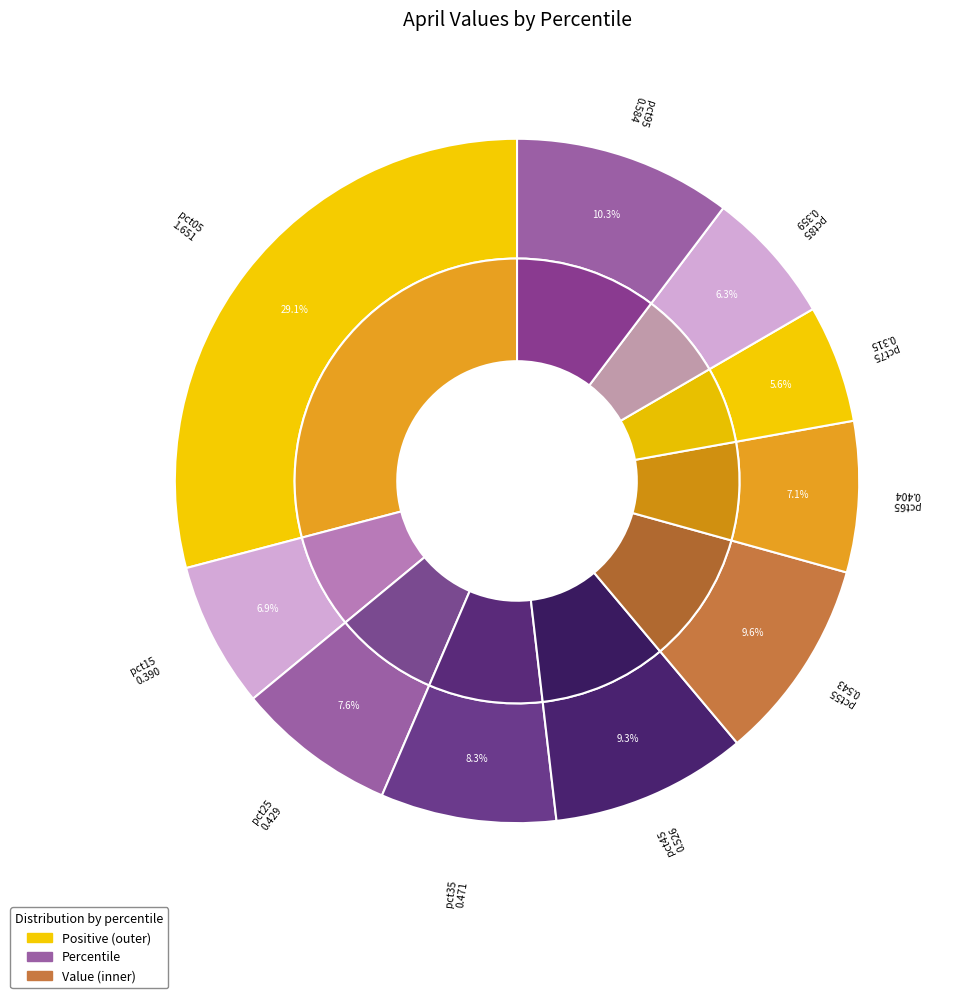

To the nearest percent, what percentage of the pie is pct55?

10%